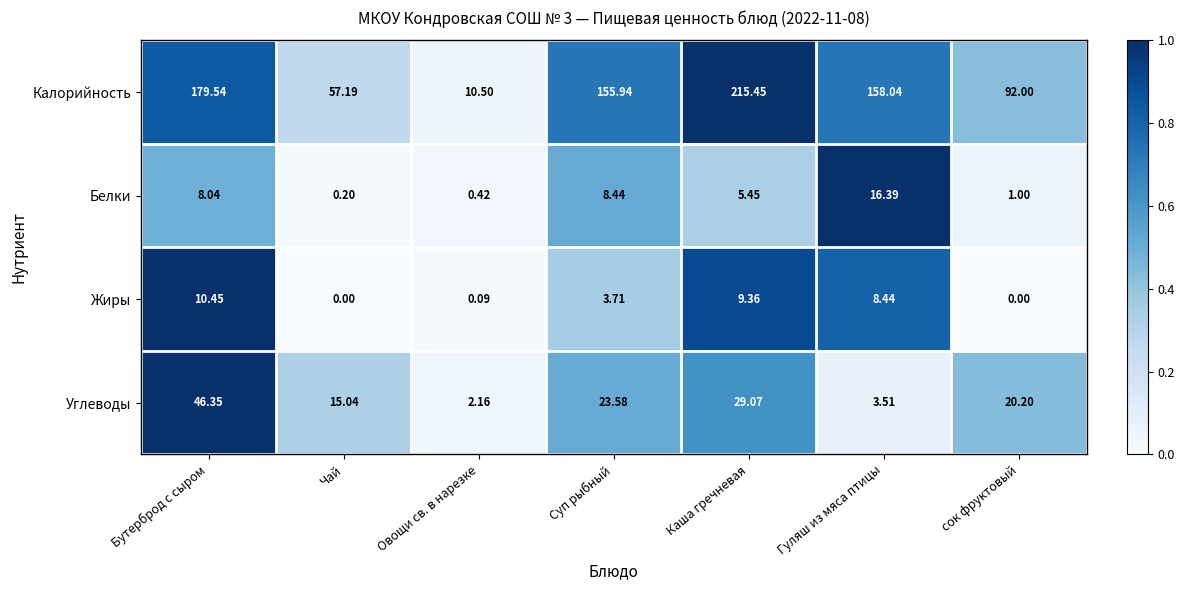

Which category has the highest value in the Белки series?

Гуляш из мяса птицы